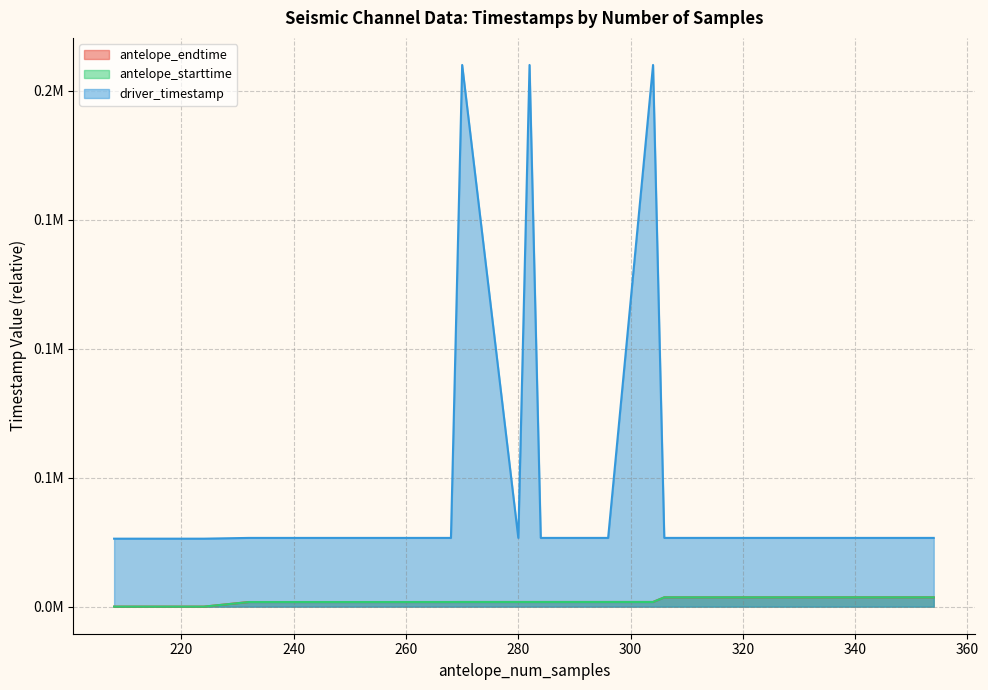

Which series has the largest total across all categories?

driver_timestamp